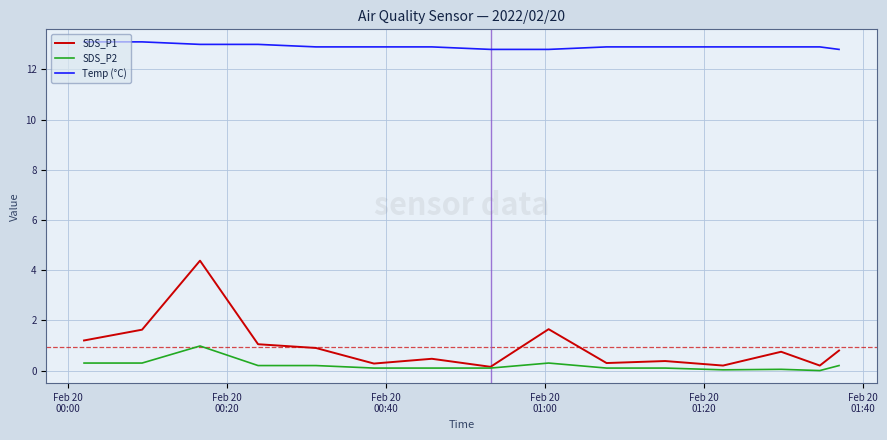

Which series has the largest total across all categories?

Temp (°C)